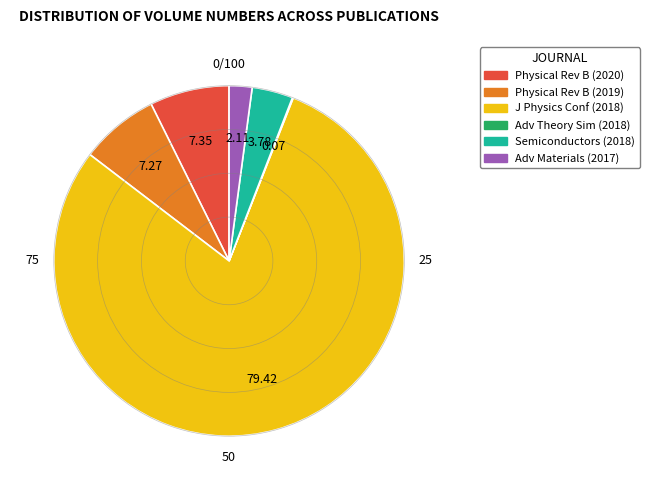

Is there a majority slice in this chart?

Yes